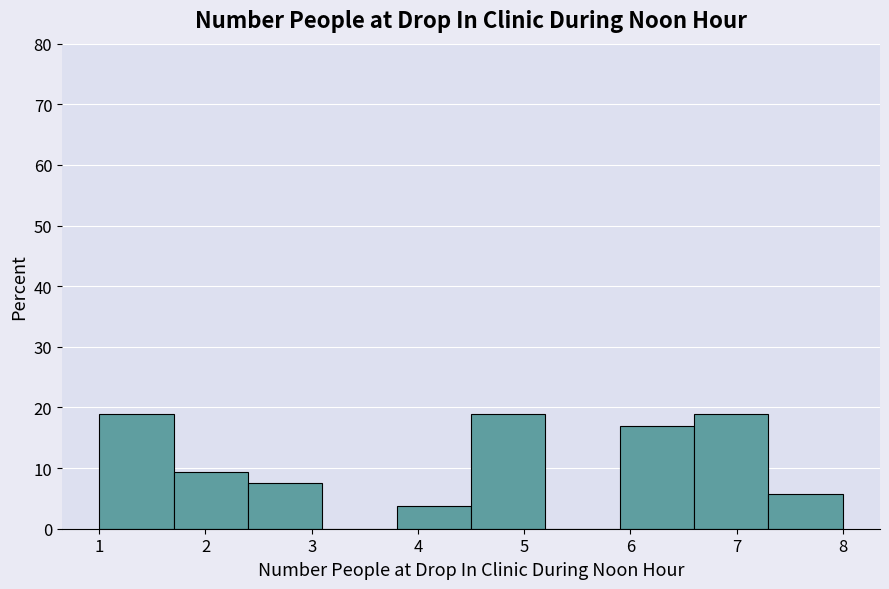

Reading left to right, list every bar in this chart as the range it spans on the x-axis followed by its height. The values are not printed on the chart, so give them approximately, as read against the axis.

1.0 to 1.7: 19
1.7 to 2.4: 9
2.4 to 3.1: 8
3.1 to 3.8: 0
3.8 to 4.5: 4
4.5 to 5.2: 19
5.2 to 5.9: 0
5.9 to 6.6: 17
6.6 to 7.3: 19
7.3 to 8.0: 6